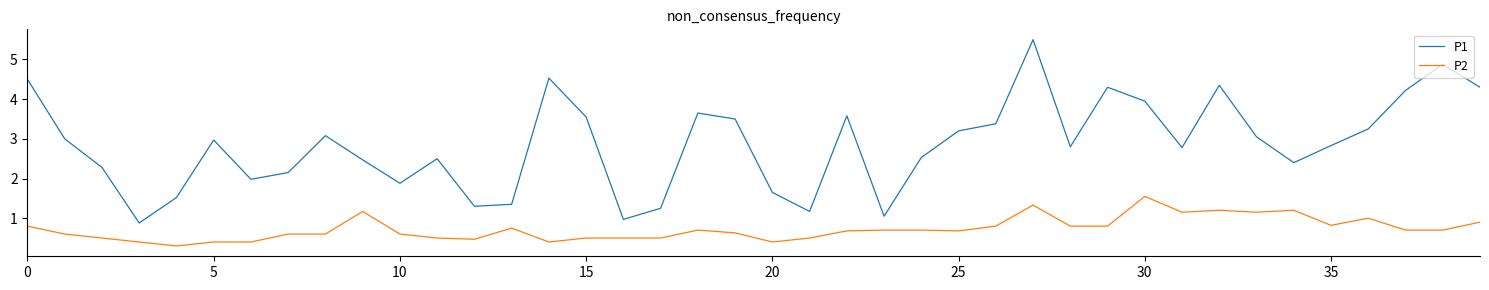

Rank the series by their maximum value, from highest to lowest.

P1, P2